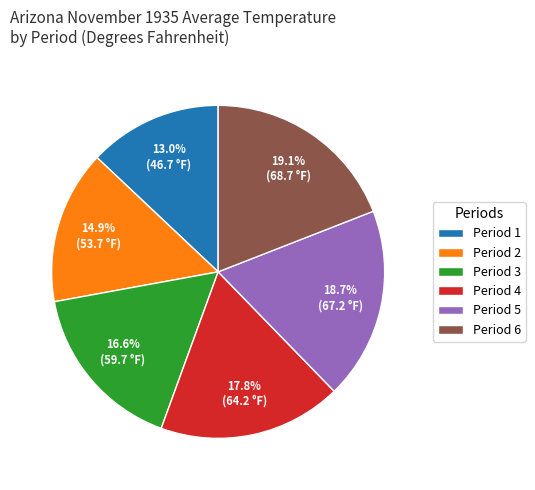

To the nearest percent, what percentage of the pie is Period 2?

15%